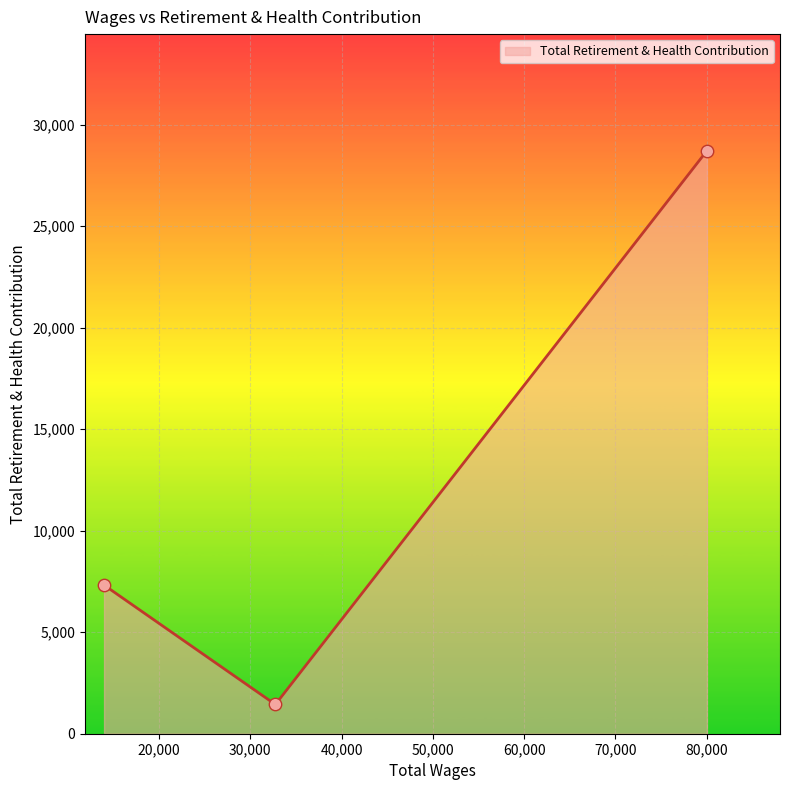

Between 32749.0 and 80024.0, which is larger?

80024.0